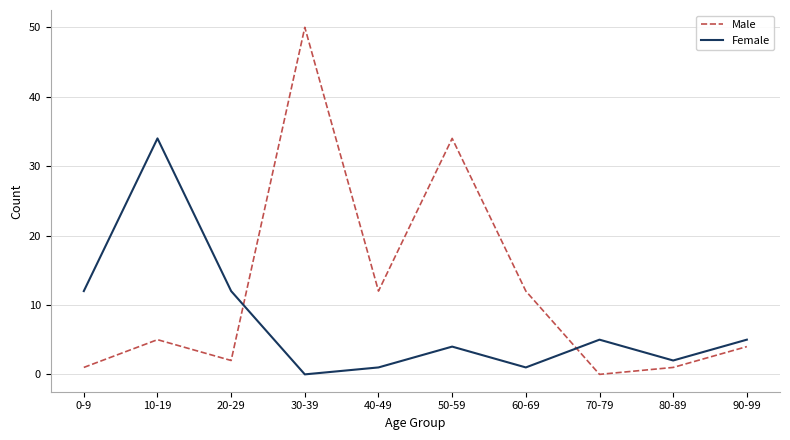

How many interior local valleys does the Female series have?

3